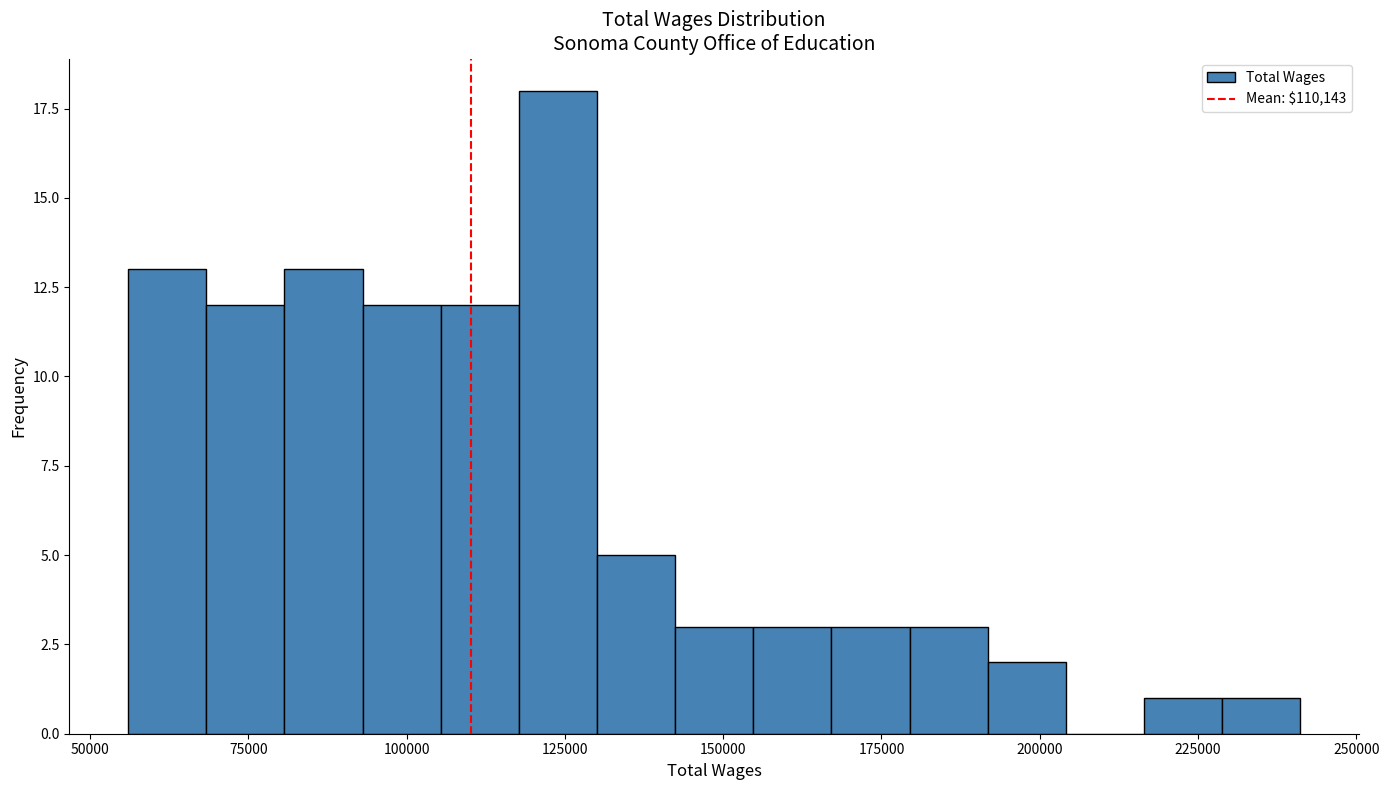

Around what value on the x-axis is the tallest bar? Give the approximate position of its centre, as read against the axis.

125000